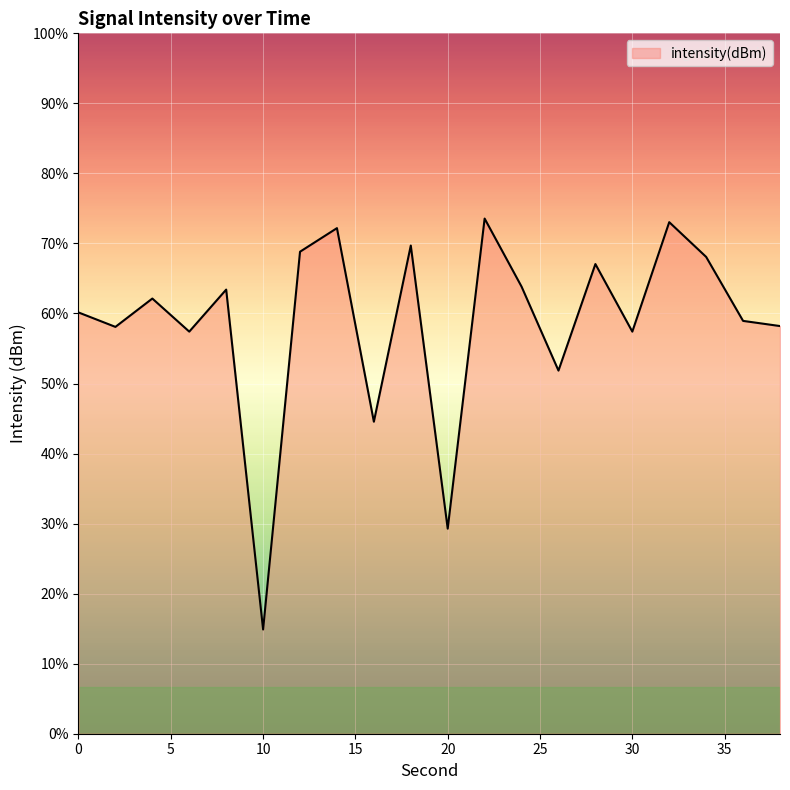

Rank the categories by value from highest to lowest.

22, 32, 14, 18, 12, 34, 28, 24, 8, 4, 0, 36, 38, 2, 6, 30, 26, 16, 20, 10